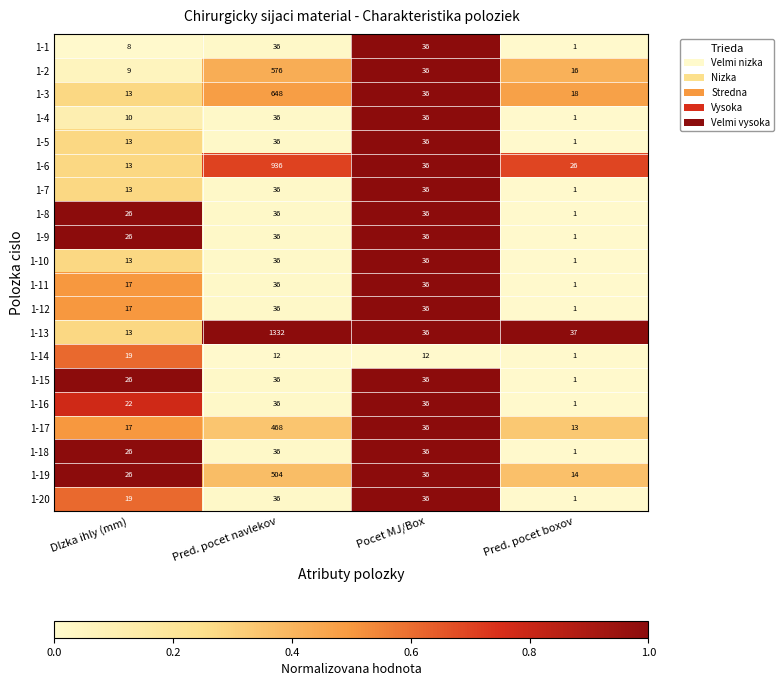

The value of 1-14 at Pocet MJ/Box is 17. True or false?

False